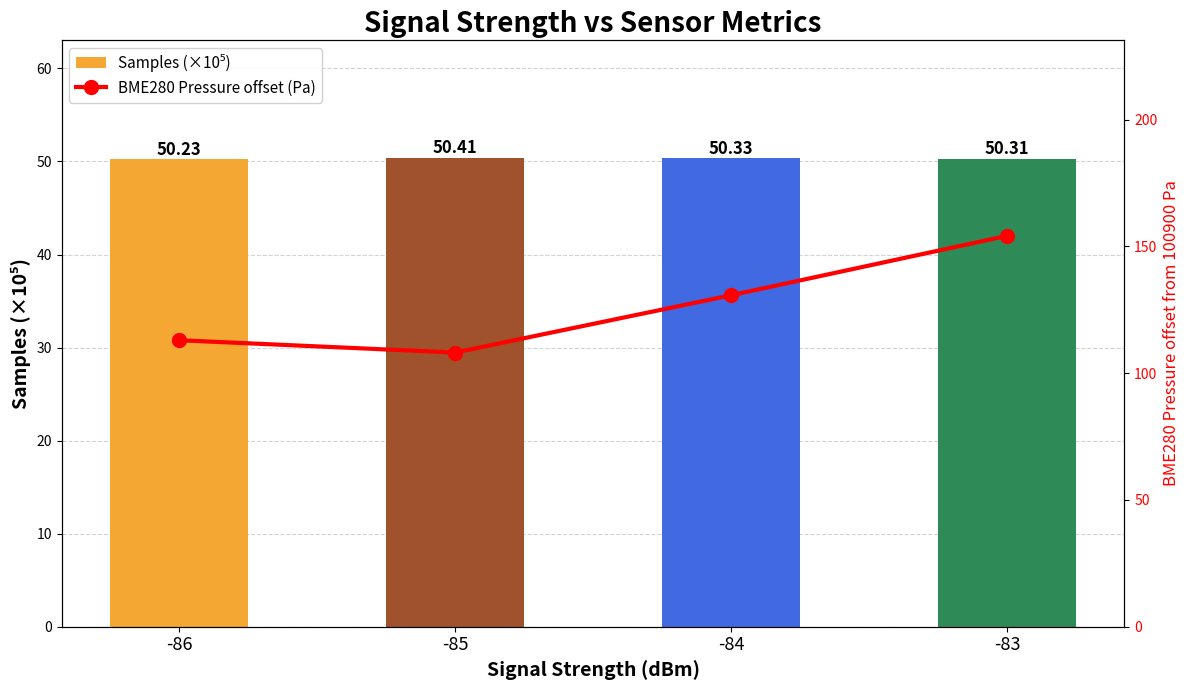

What is the total value across all series at -85?

158.5